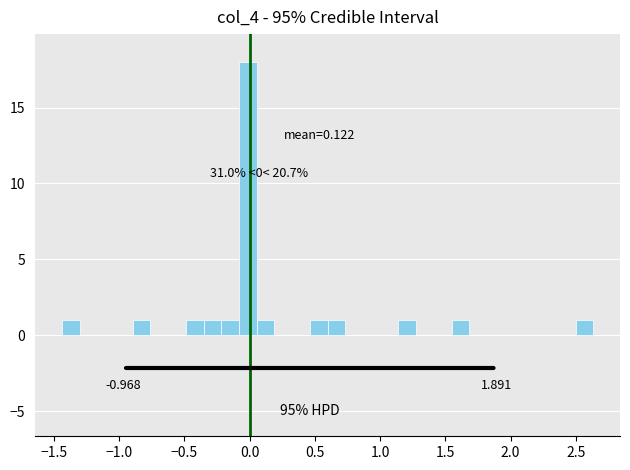

Around what value on the x-axis is the tallest bar? Give the approximate position of its centre, as read against the axis.

0.00